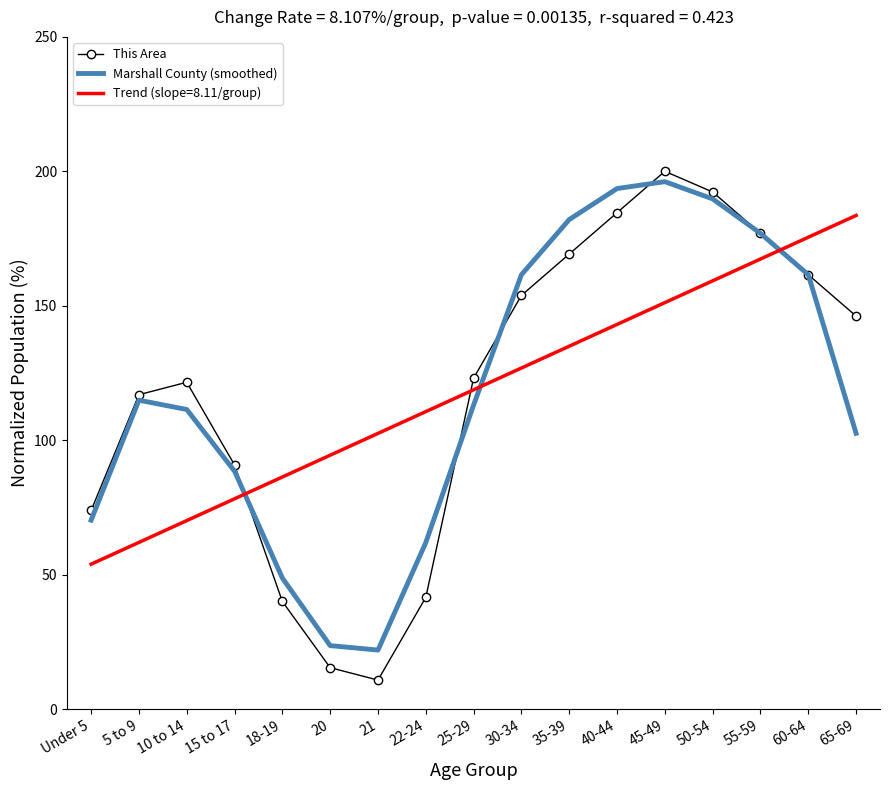

What position from the right is 22-24?

10